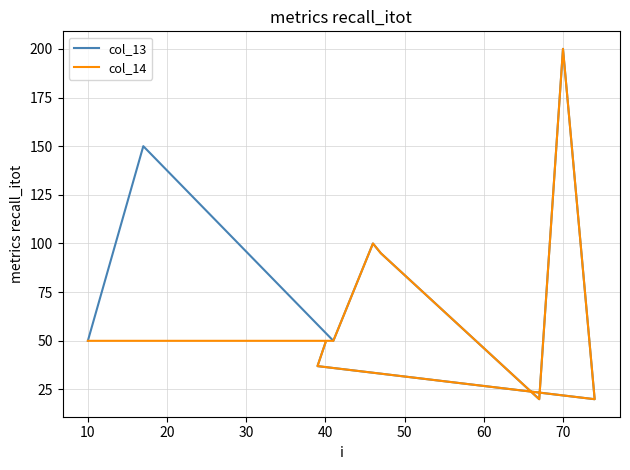

What is the difference between the col_13 values at 60 and 30?

40